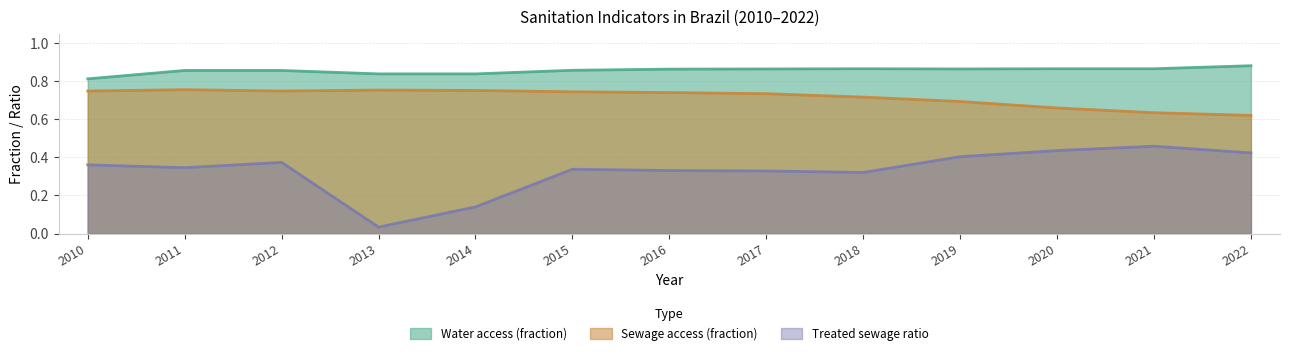

Where is Water access (fraction) nearest to the value 0?

2010